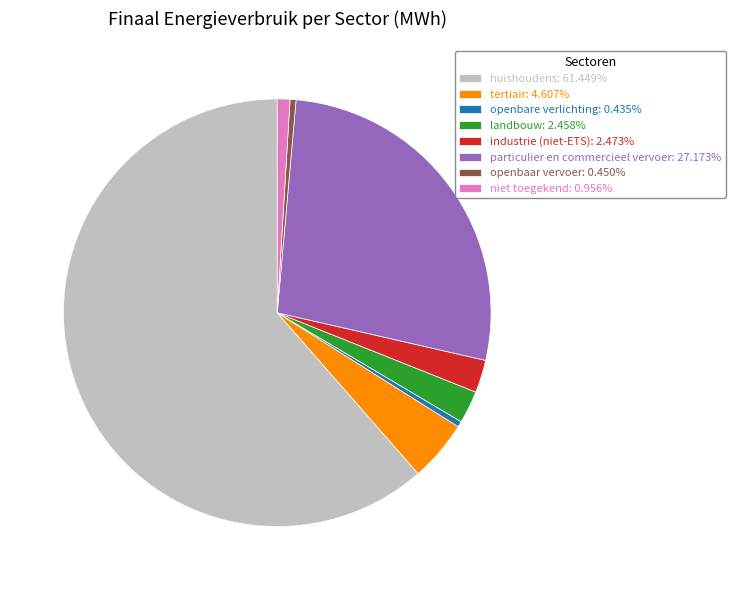

Does any single category account for the majority?

Yes